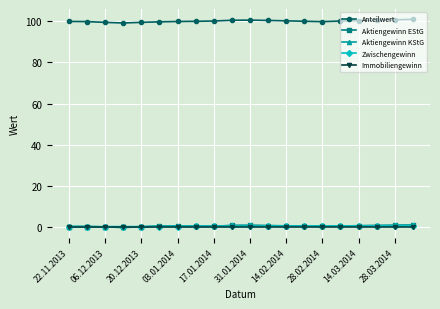

How many categories are shown in the chart?

20